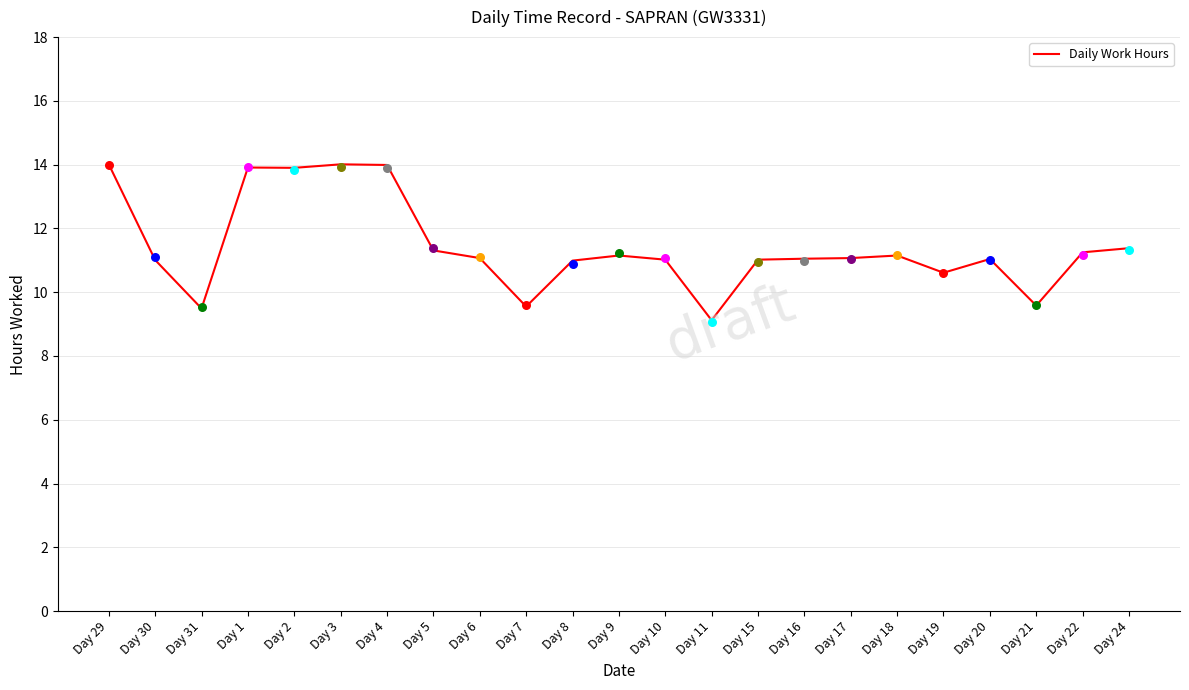

What is the change in value from Day 19 to Day 21?

-1.0